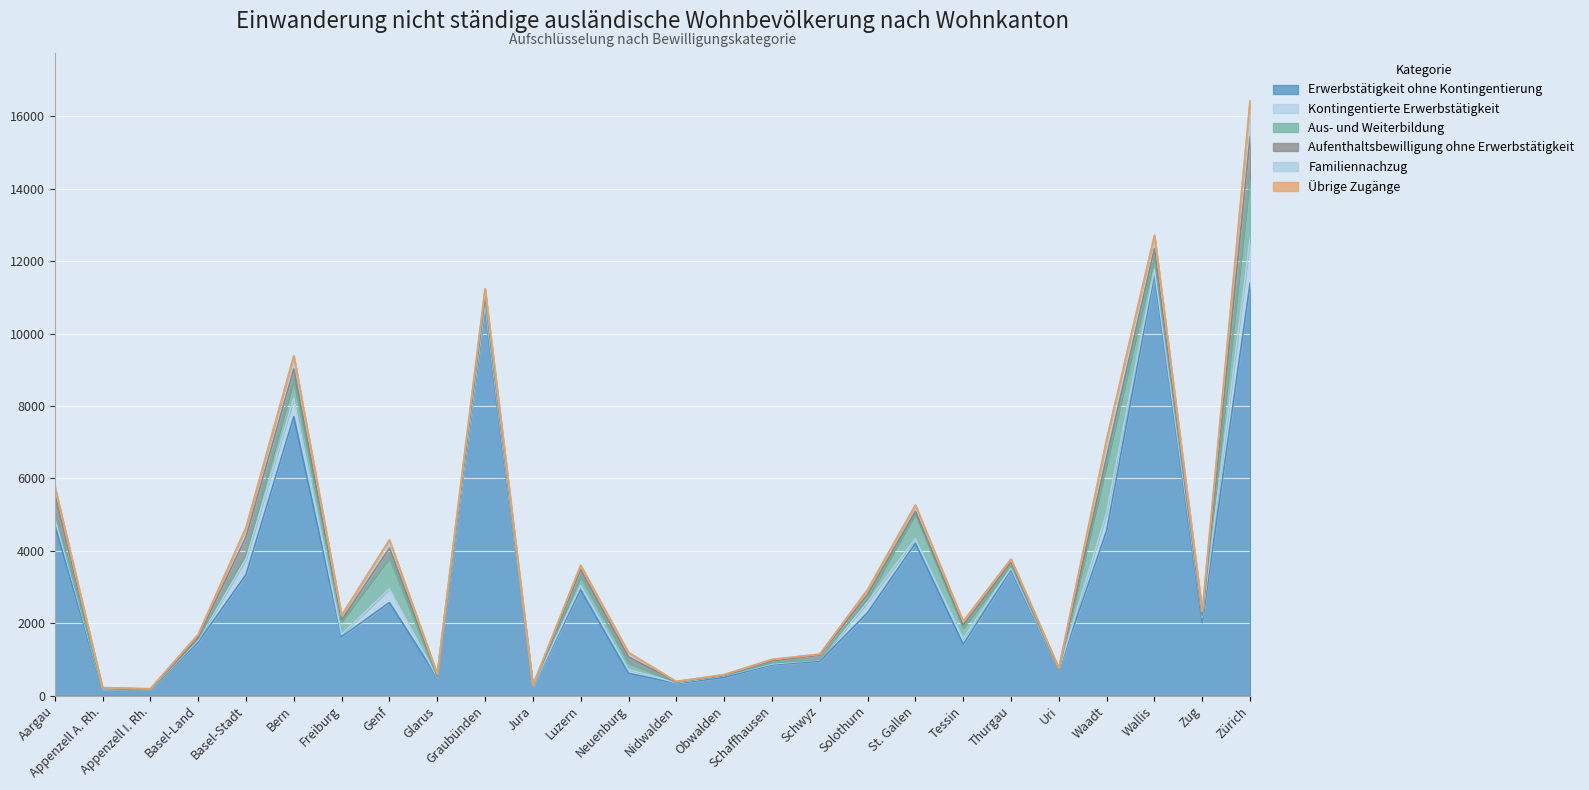

True or false: Aus- und Weiterbildung has a value of 8 at Schwyz.

True